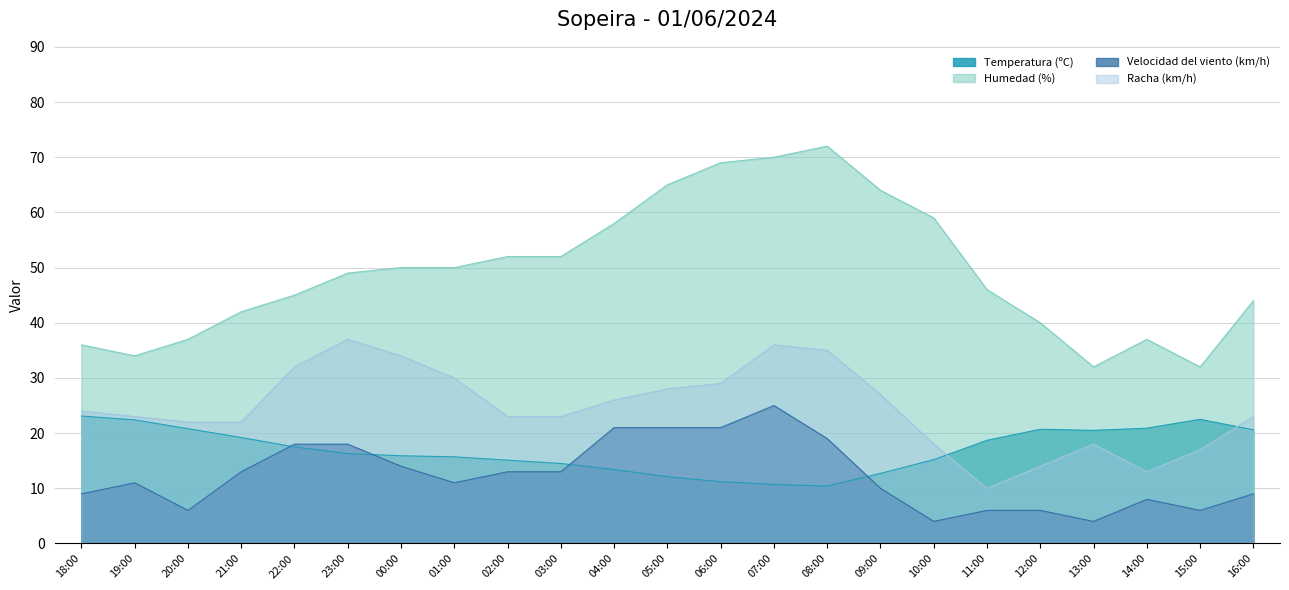

Where is the first local maximum for Temperatura (ºC)?

12:00